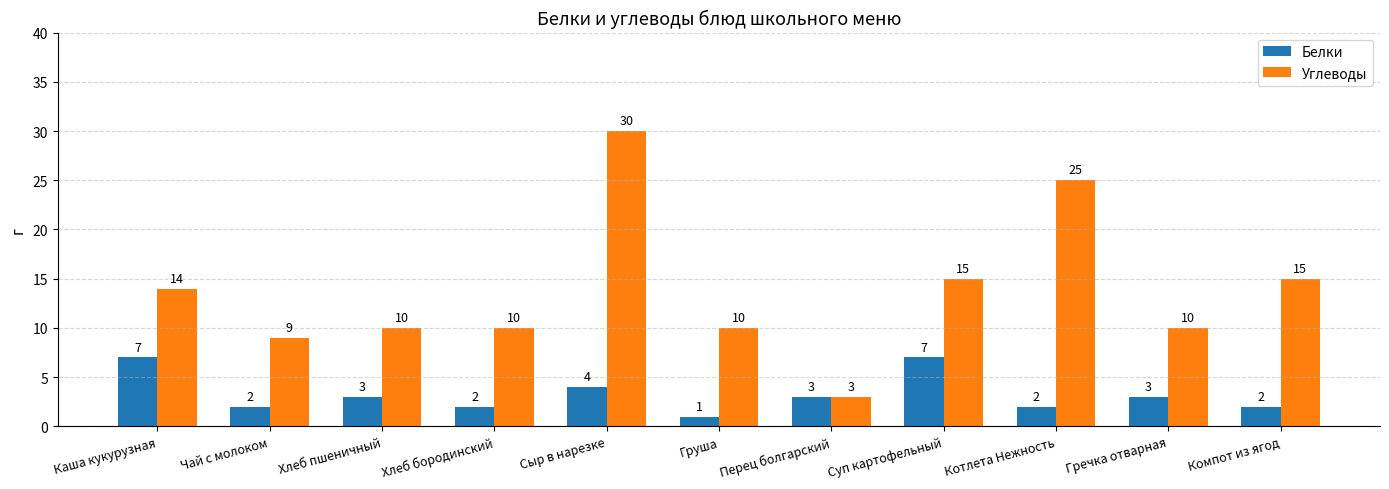

What is the value of the Углеводы bar at the 9th from the left?

25